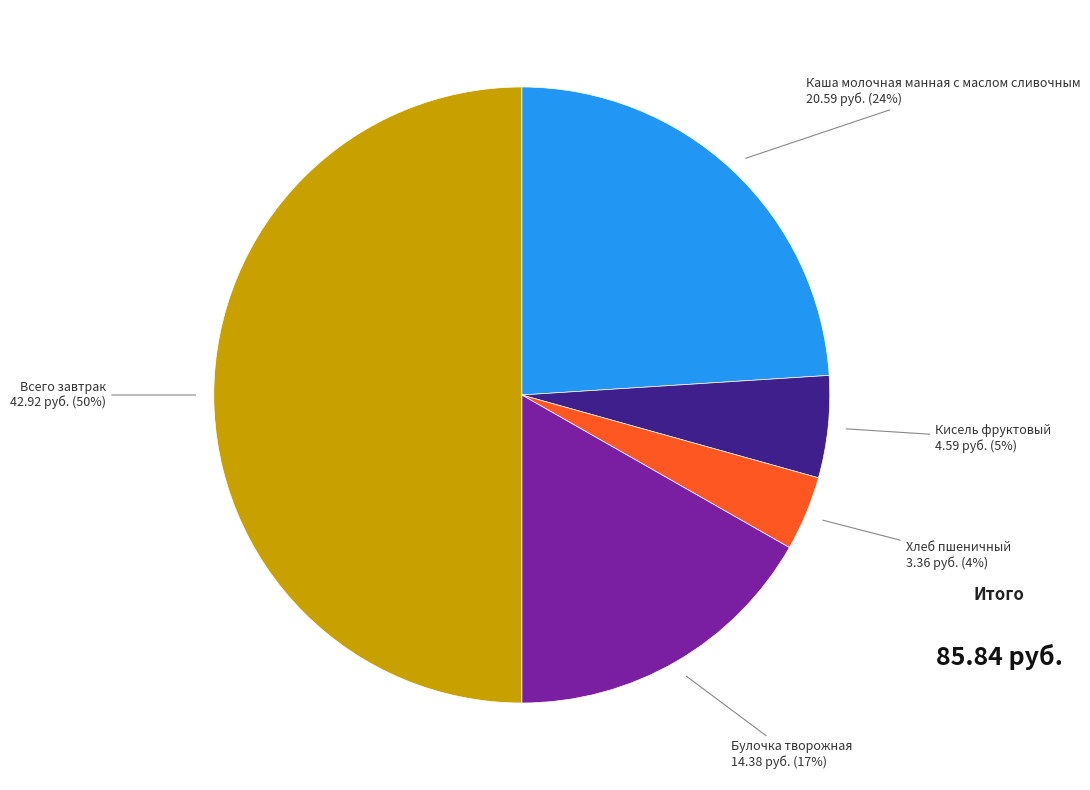

Which has a higher value, Хлеб пшеничный or Булочка творожная?

Булочка творожная